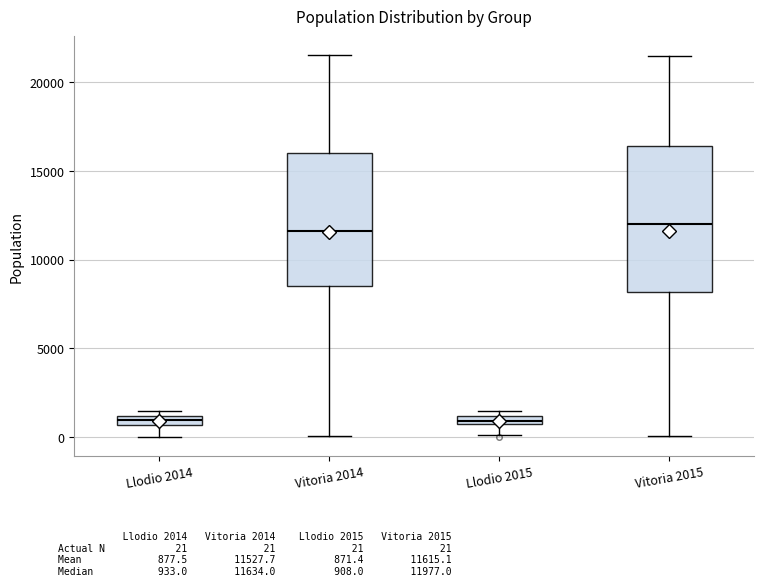

Comparing the boxes themselves (not the whiskers), which one is the tallest?

Vitoria 2015